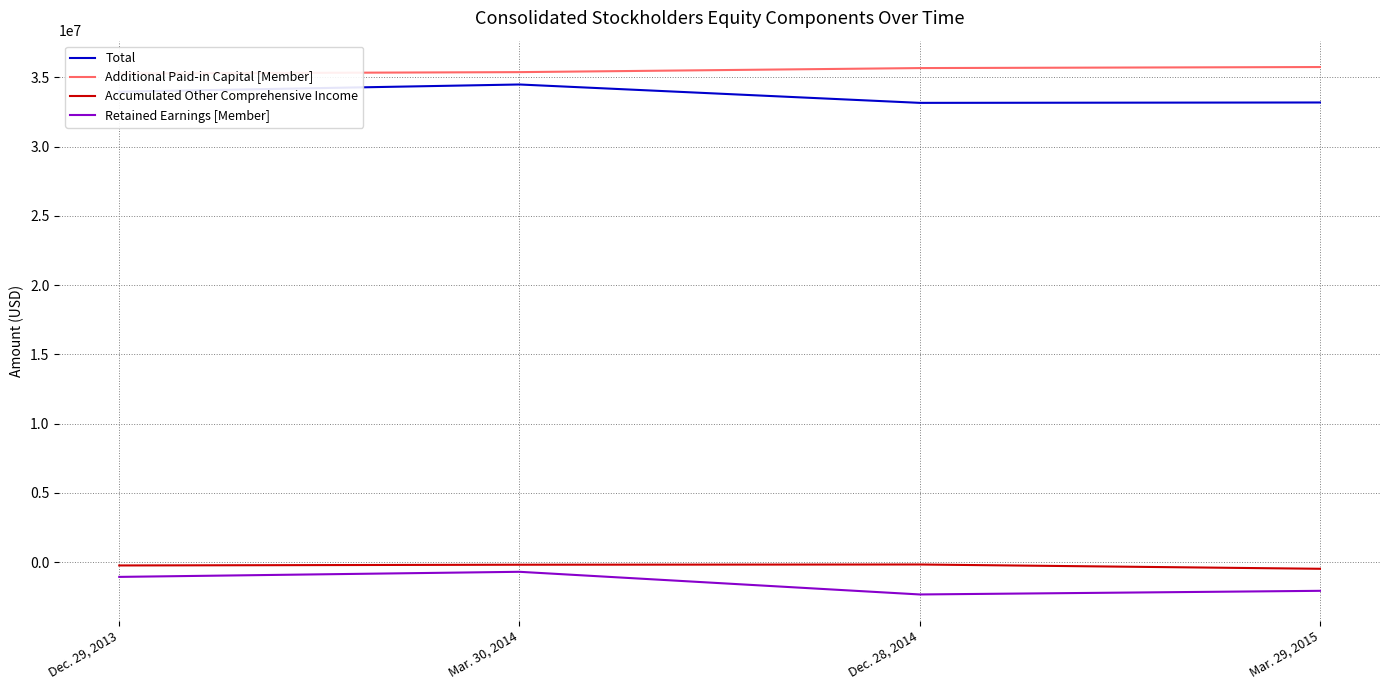

What is the label of the 4th point from the right?

Dec. 29, 2013